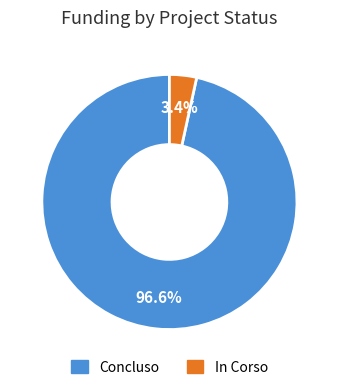

Does any single category account for the majority?

Yes